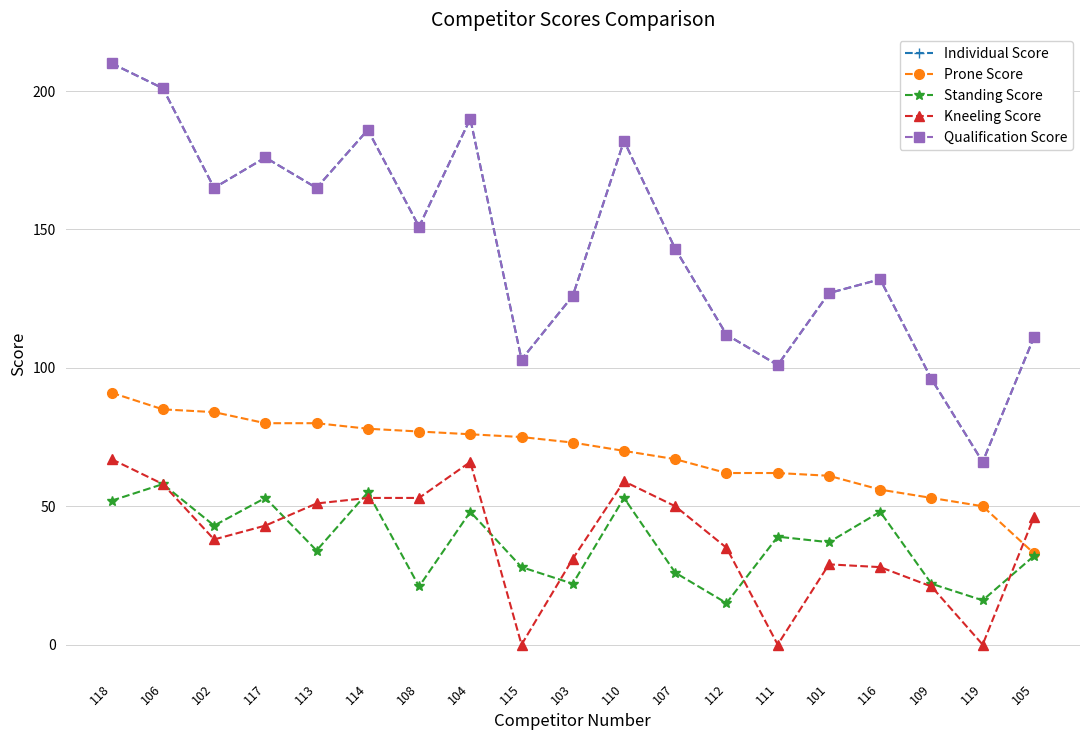

What is the label of the 11th point from the right?

115